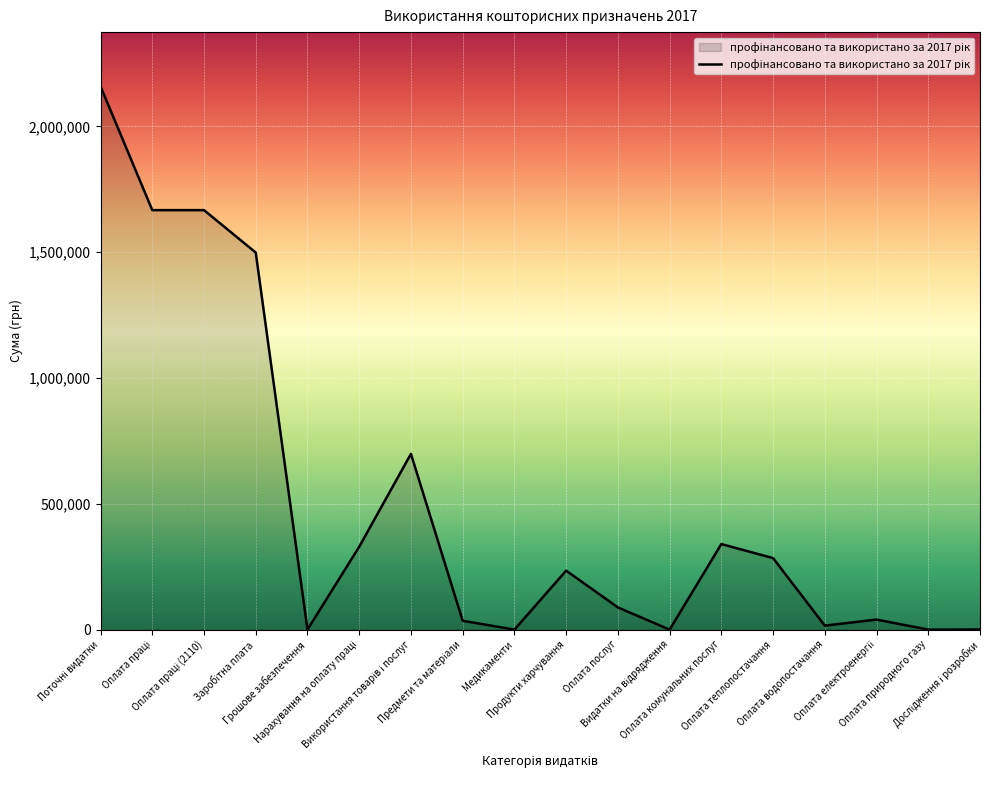

What is the average value?

503174.0